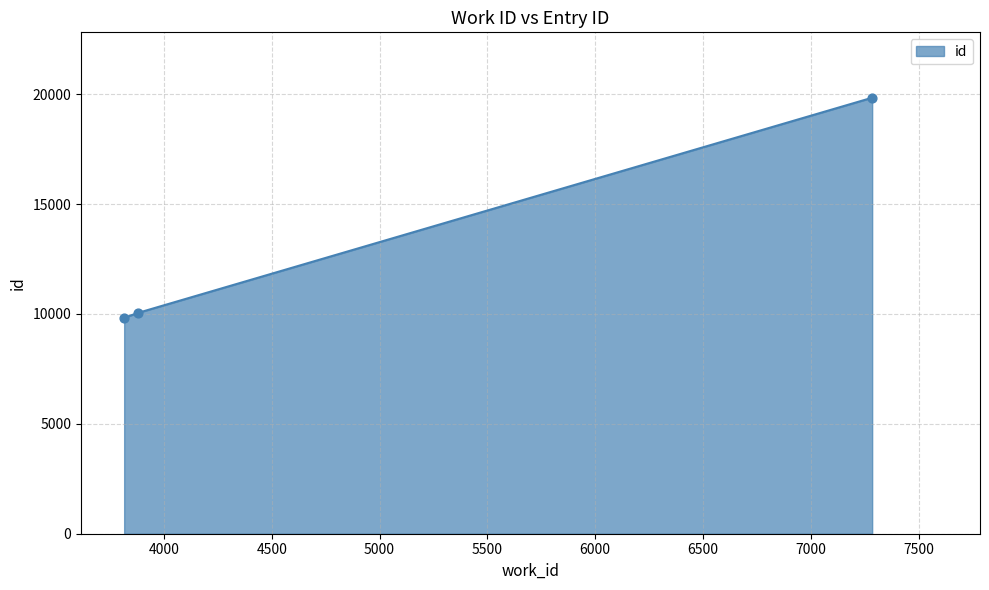

What is the difference between the maximum and minimum values?

10016